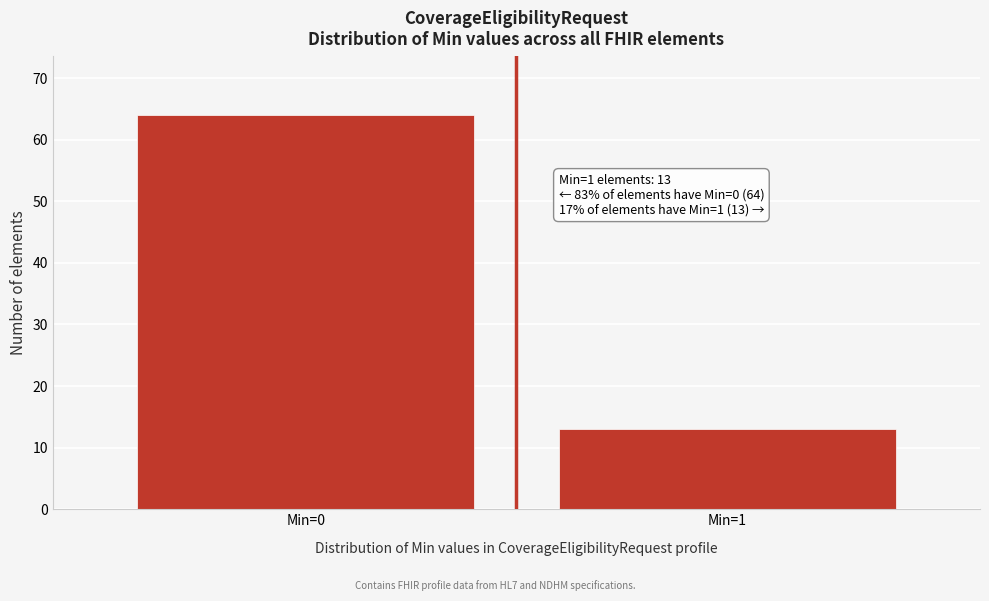

Reading left to right, extract all data points from this chart.

64	13